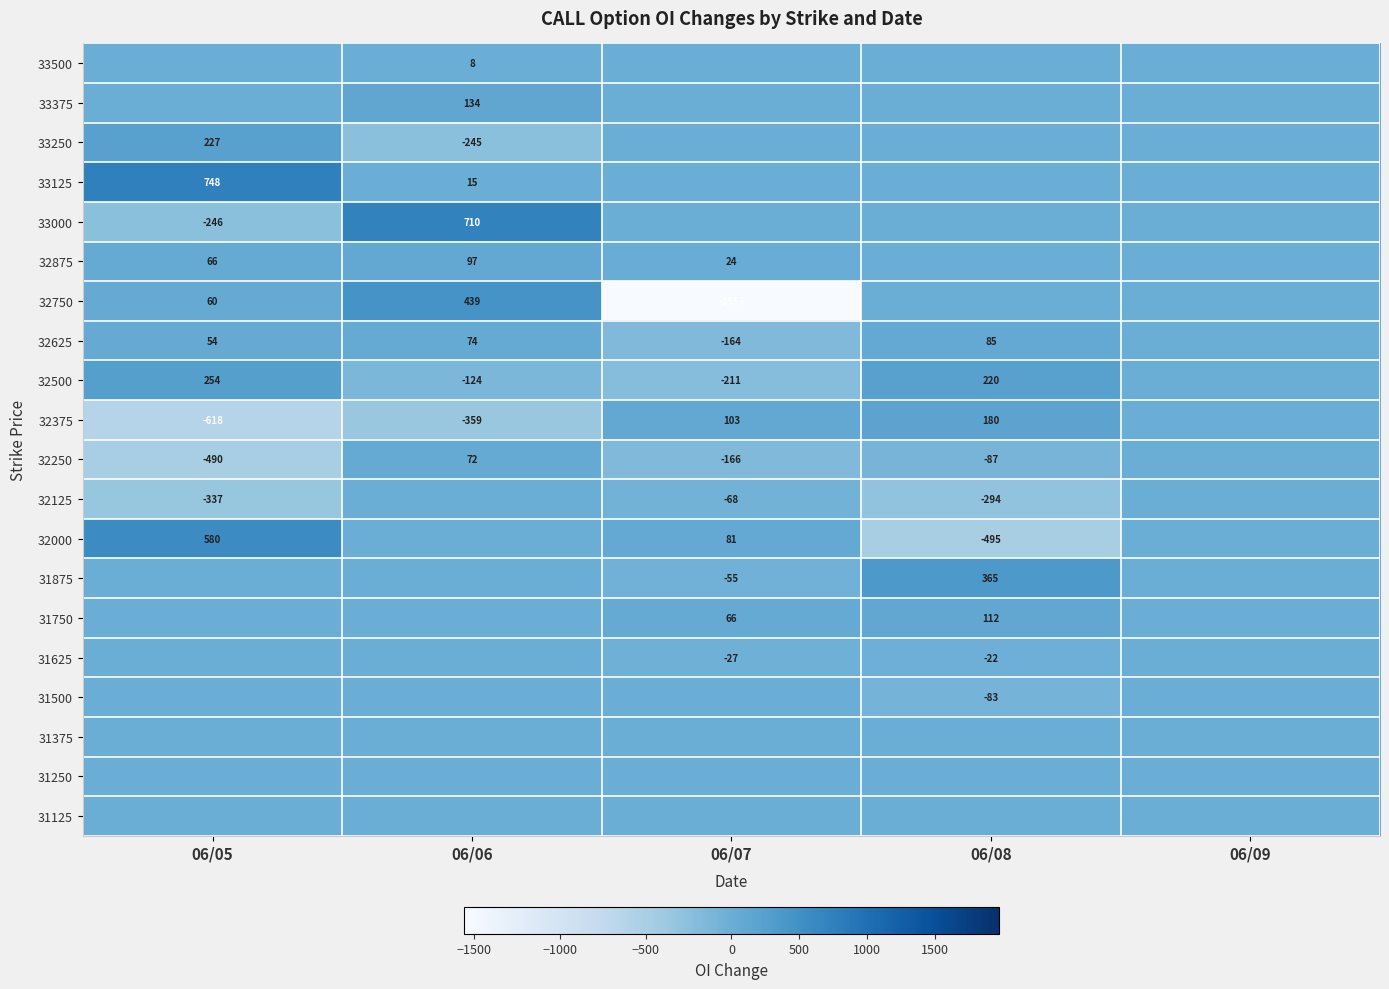

What is the difference between the 32875 values at 06/06 and 06/07?

73